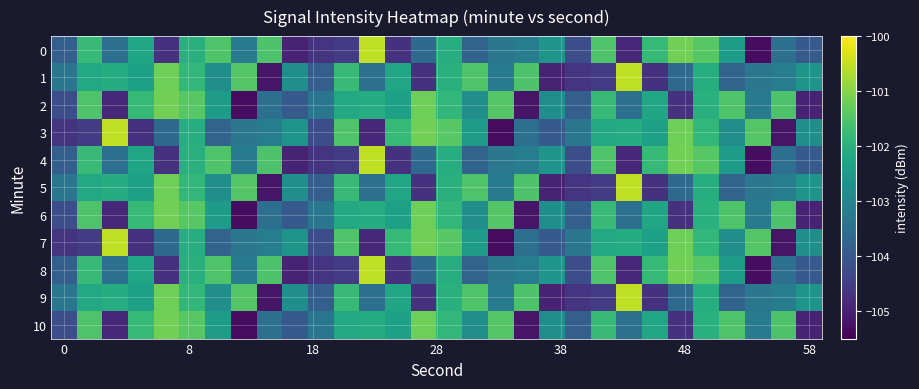

At how many categories does at least one series exceed -102?

24